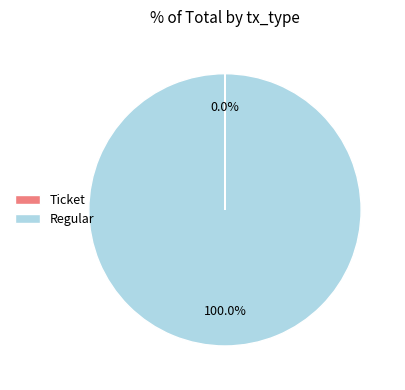

Which slice represents more than half of the pie?

Regular